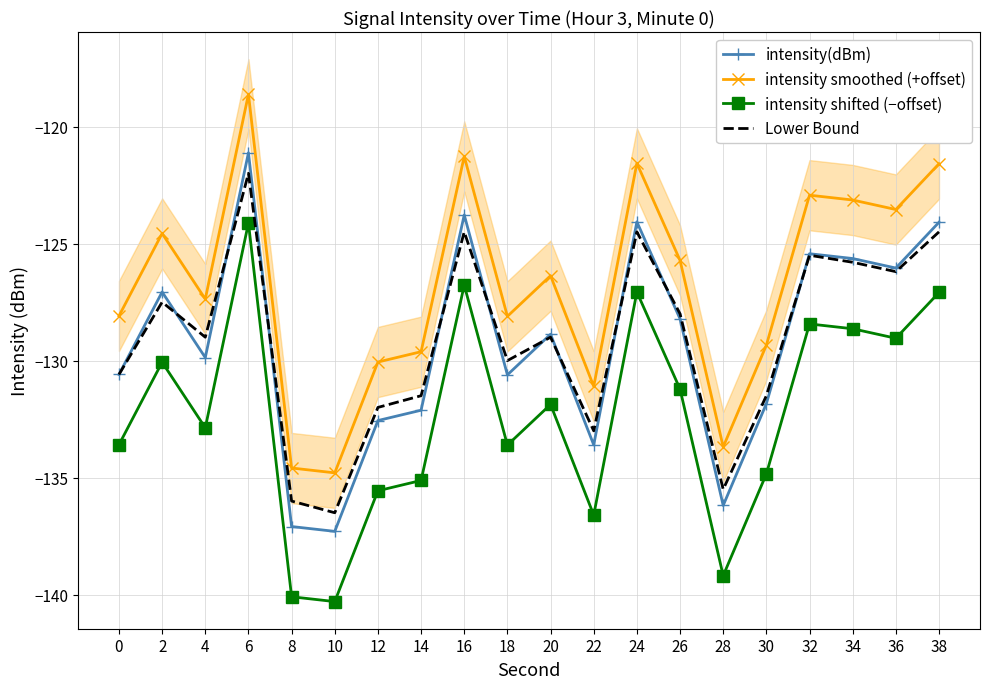

What is the difference between the highest and lowest values at 20?

5.5